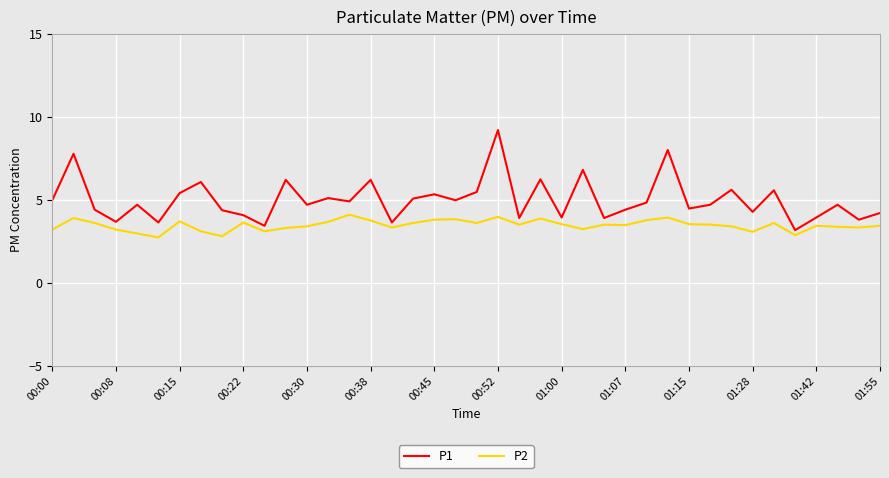

What is the smallest value displayed?

2.7